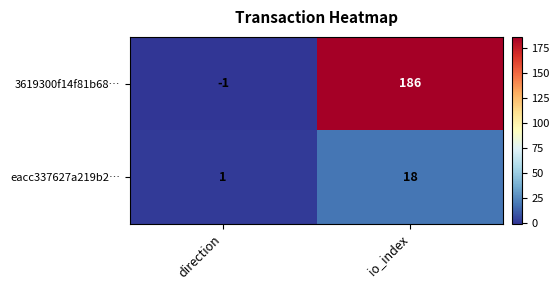

What is the approximate value of eacc337627a219b2… at io_index, to the nearest 10?

20